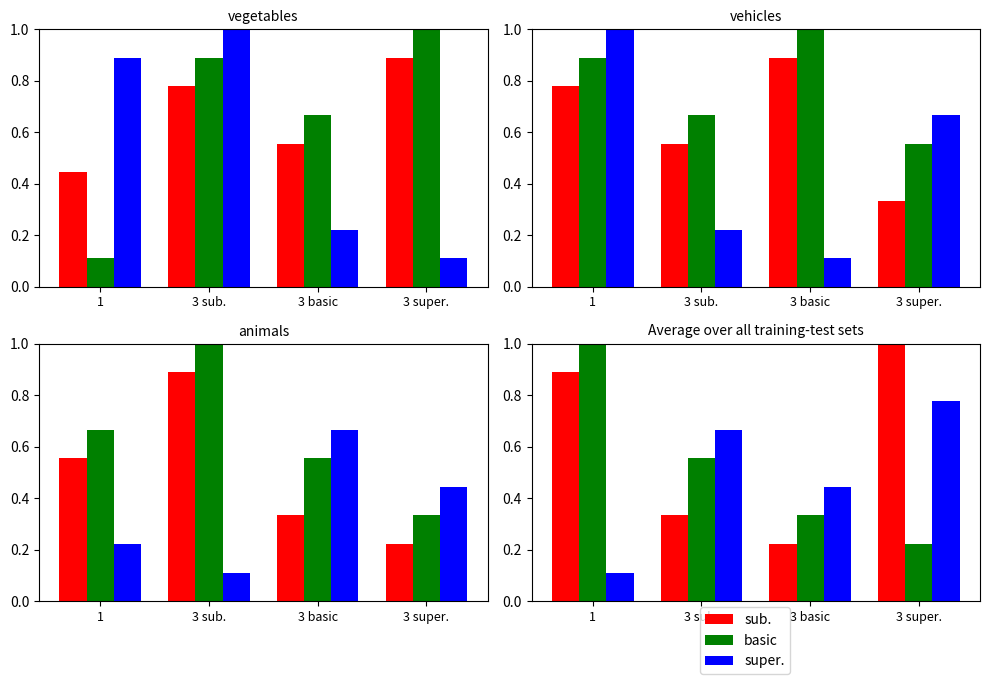

Where is super. nearest to the value 0?

1